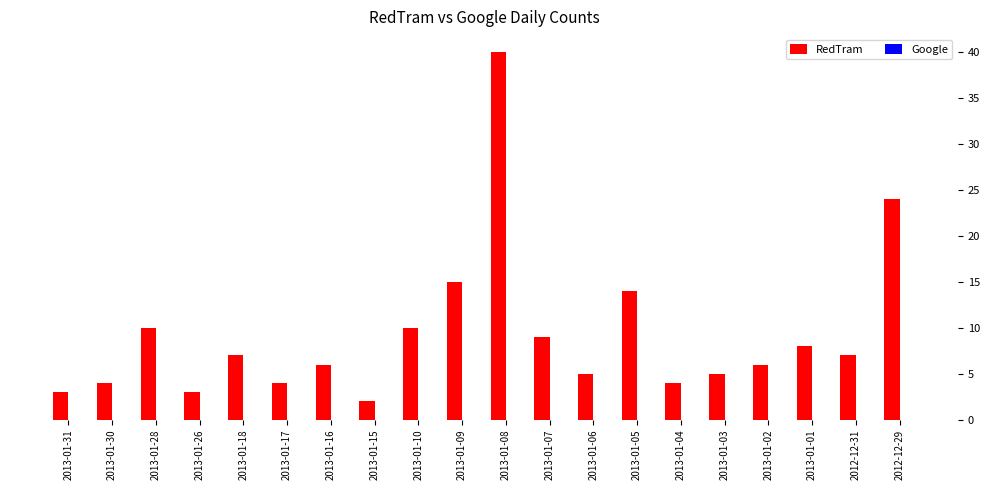

How many bars are there in total?

20